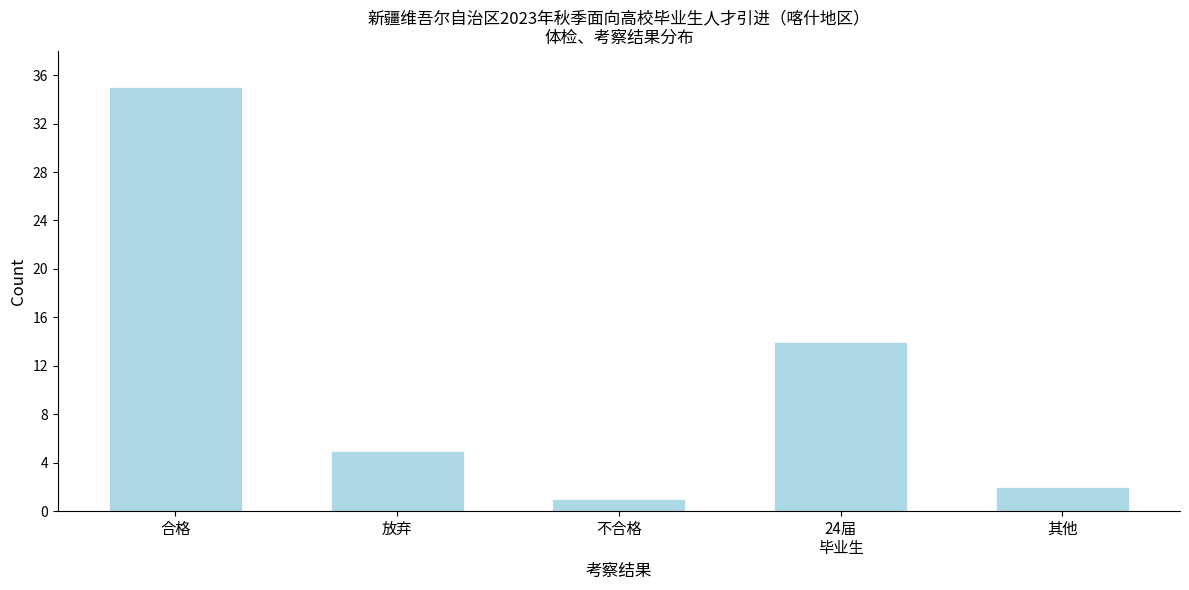

Reading left to right, transcribe all the data shown in this chart.

35	5	1	14	2